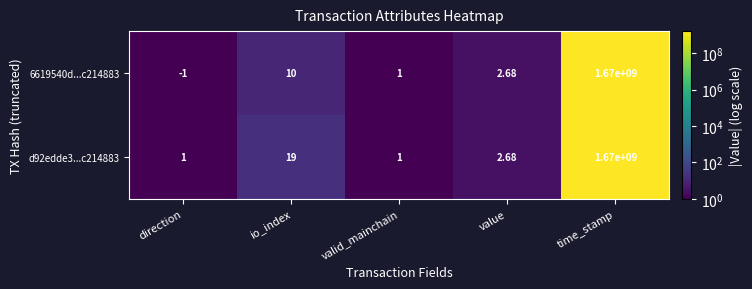

At which category is the sum across all series the highest?

time_stamp